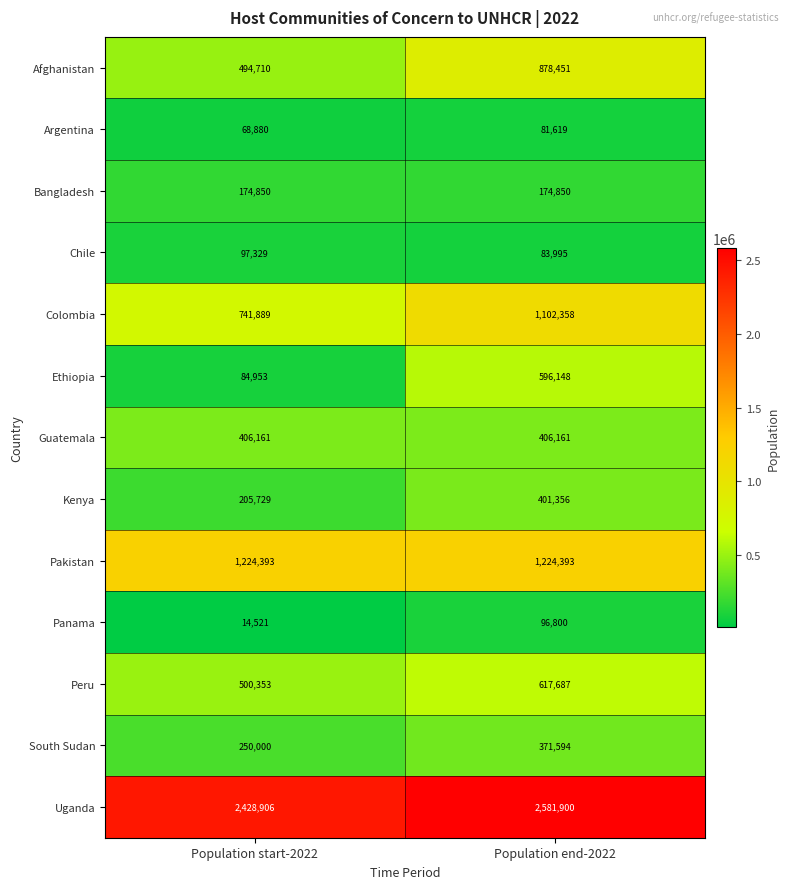

What is the sum of the Uganda values at Population end-2022 and Population start-2022?

5010806